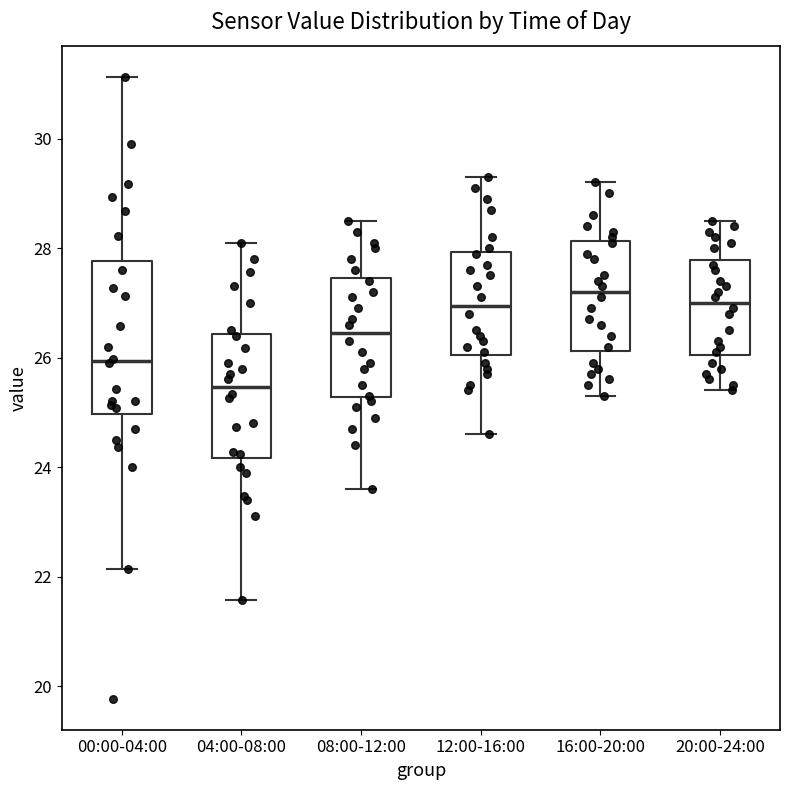

Which box's median line is the highest?

16:00-20:00